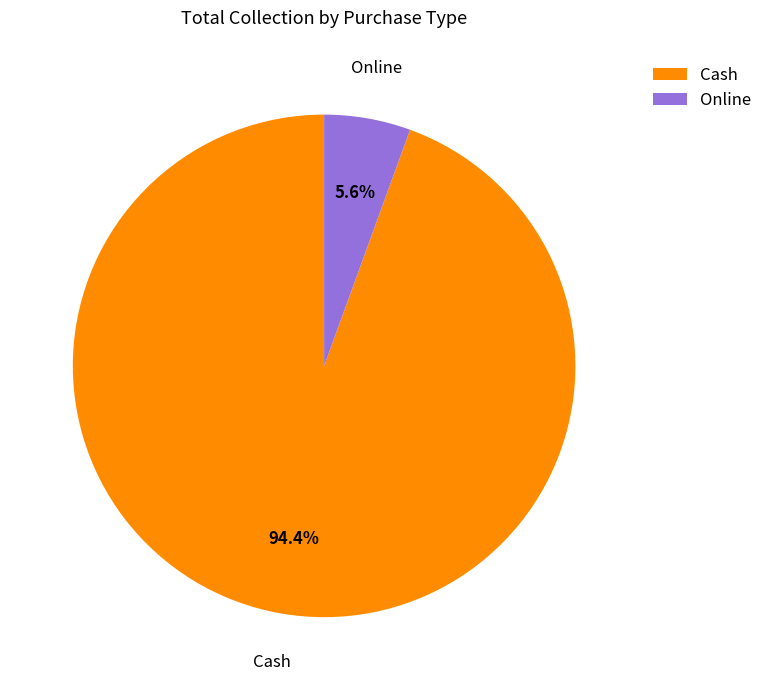

Approximately how many times larger is the value at Online compared to Cash?

0.1